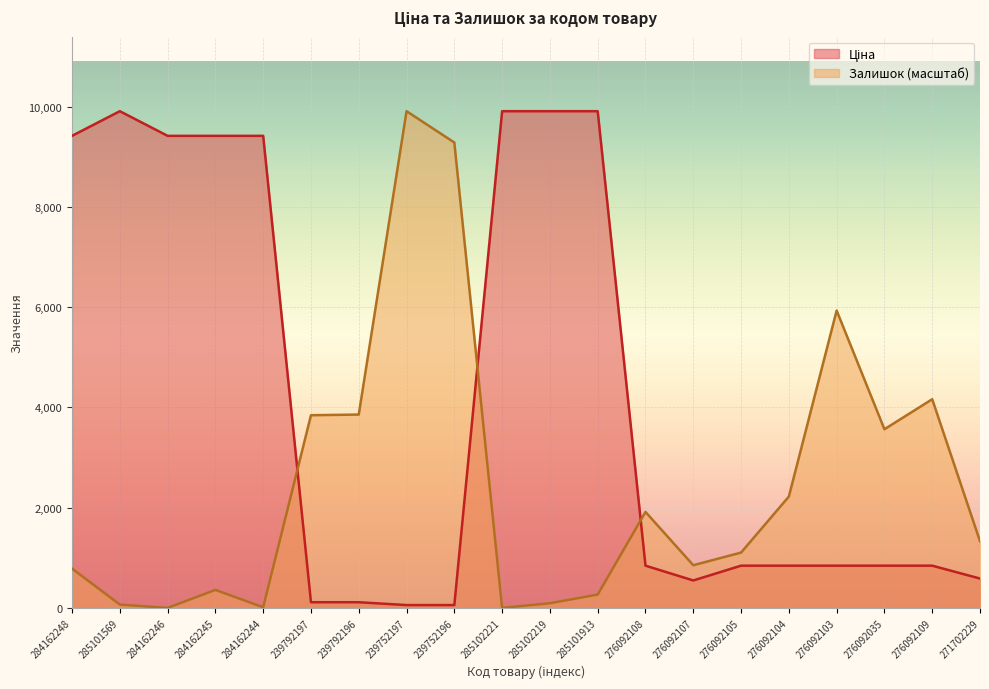

Which series changed the most between 285101569 and 276092108?

Ціна